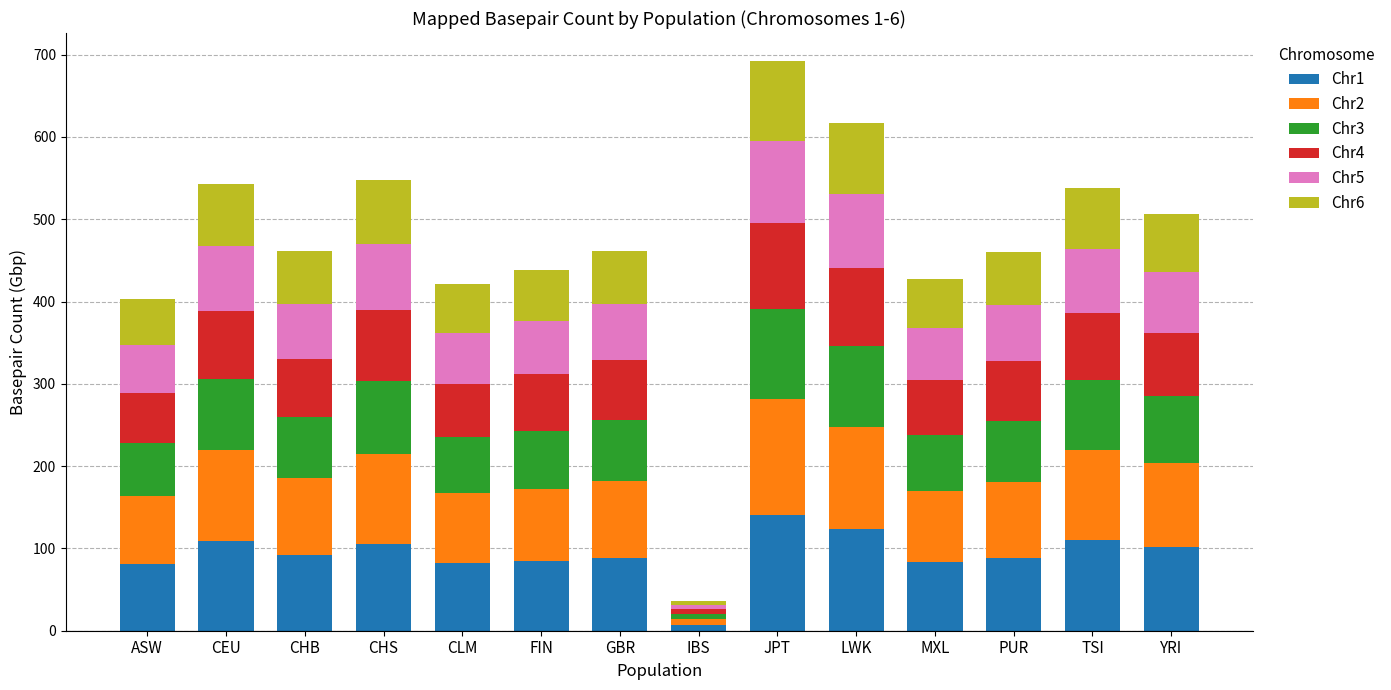

What is the sum of all Chr1 values?

1298.7